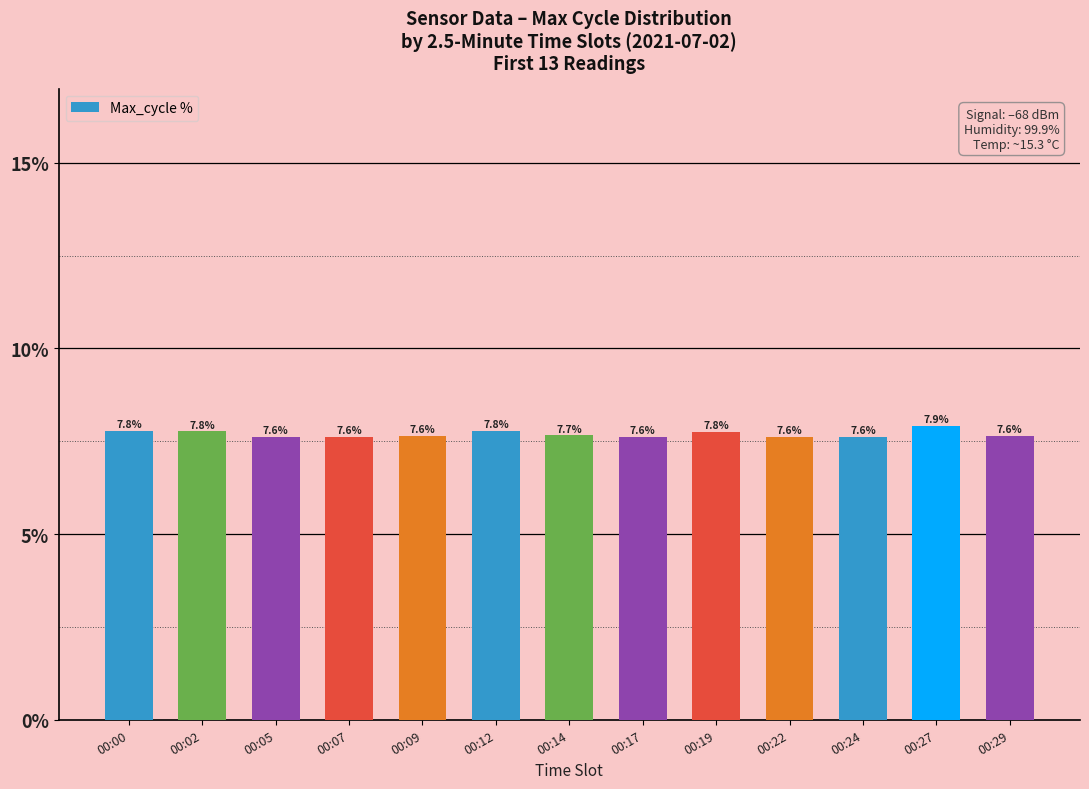

Reading left to right, what are all the values shown in this chart?

00:00=7.8	00:02=7.8	00:05=7.6	00:07=7.6	00:09=7.6	00:12=7.8	00:14=7.7	00:17=7.6	00:19=7.8	00:22=7.6	00:24=7.6	00:27=7.9	00:29=7.6